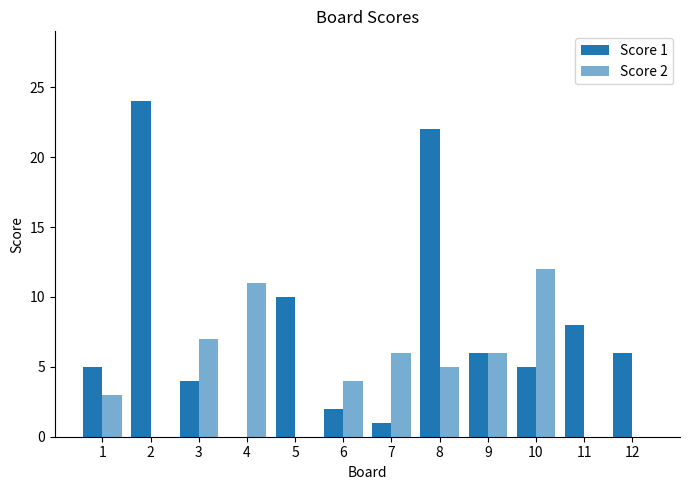

What is the value of the Score 2 bar at the 6th from the left?

4